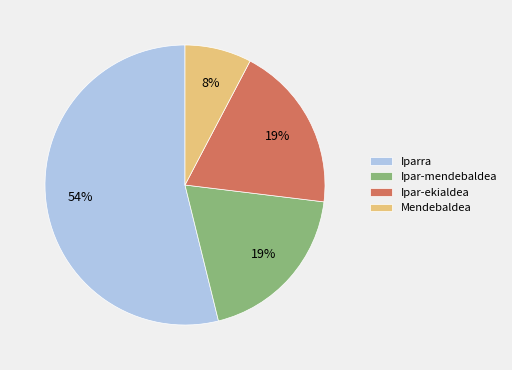

Is the sum of Iparra and Mendebaldea greater than half?

Yes